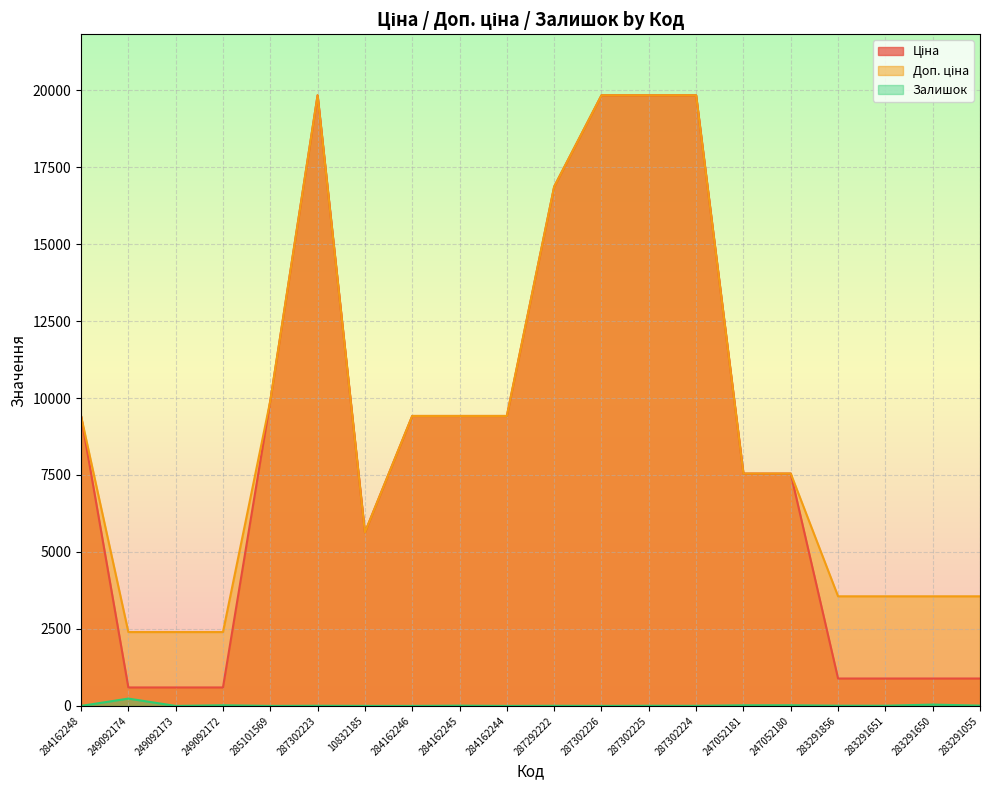

At which label is Доп. ціна closest to 11114?

285101569